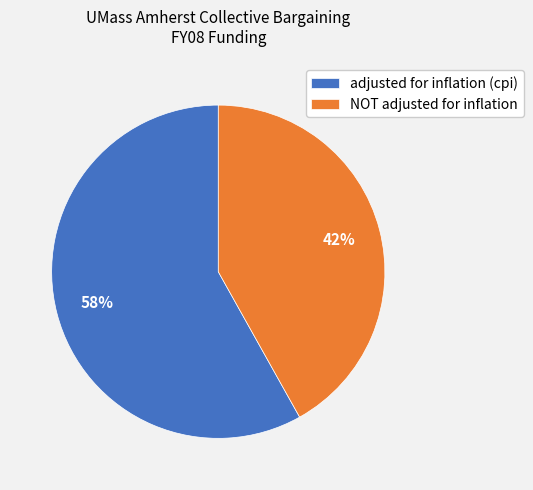

To the nearest percent, what is the average slice percentage?

50%